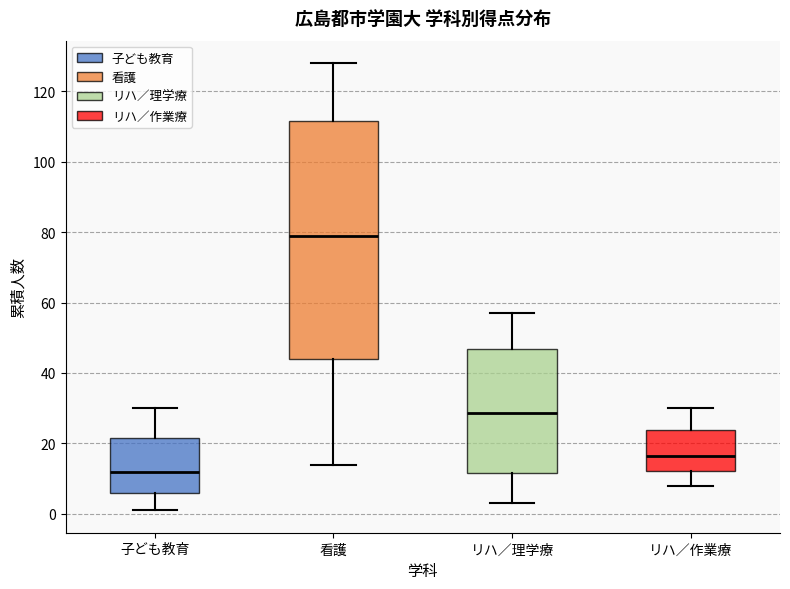

Reading left to right, read every box against the y-axis: the position of its median line, the range the box covers, and the ends of its whiskers. The values are not printed on the chart, so give them approximately, as read against the axis.

子ども教育: median 12, box 6 to 22, whiskers 2 to 30
看護: median 80, box 44 to 112, whiskers 14 to 128
リハ／理学療: median 28, box 12 to 46, whiskers 4 to 58
リハ／作業療: median 16, box 12 to 24, whiskers 8 to 30